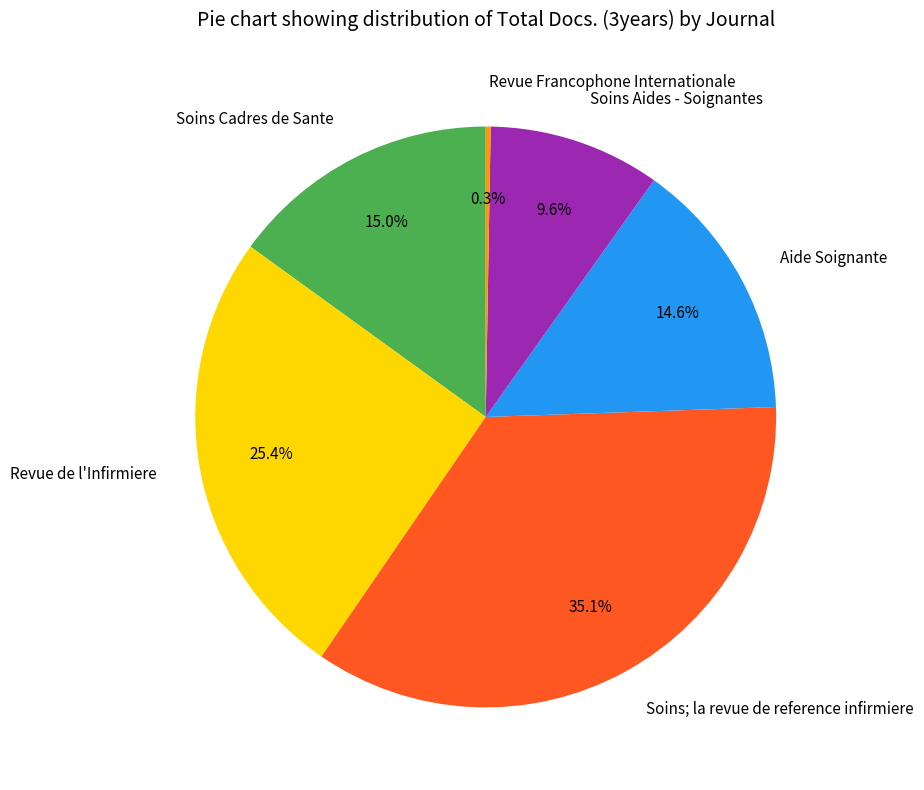

Approximately how many times larger is the value at Soins Cadres de Sante compared to Soins Aides - Soignantes?

1.6